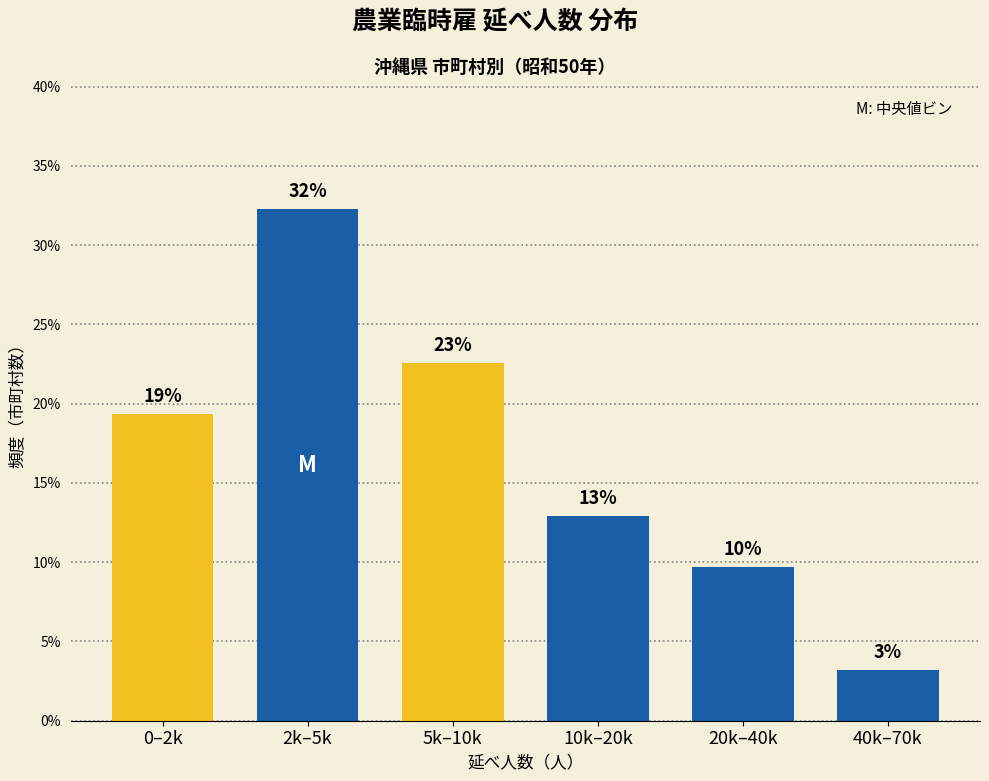

How many bars are there in total?

6